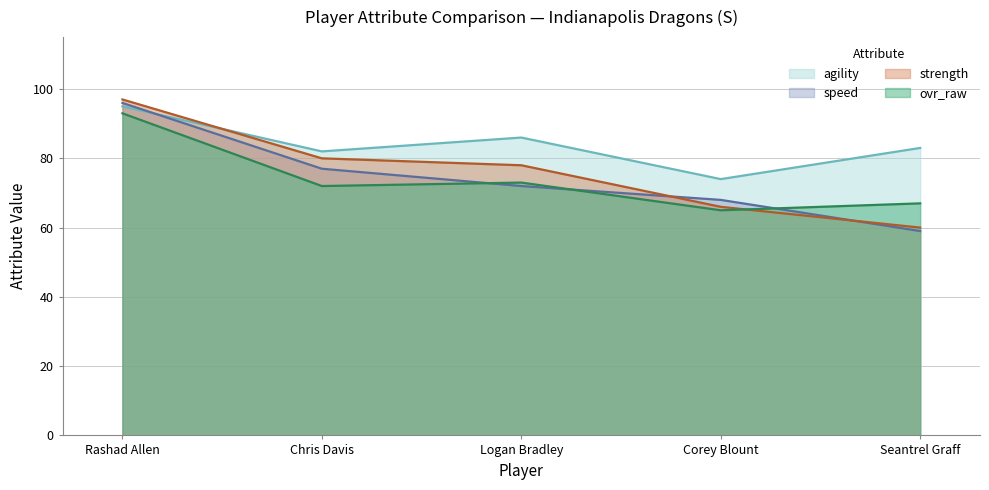

What position from the right is Chris Davis?

4